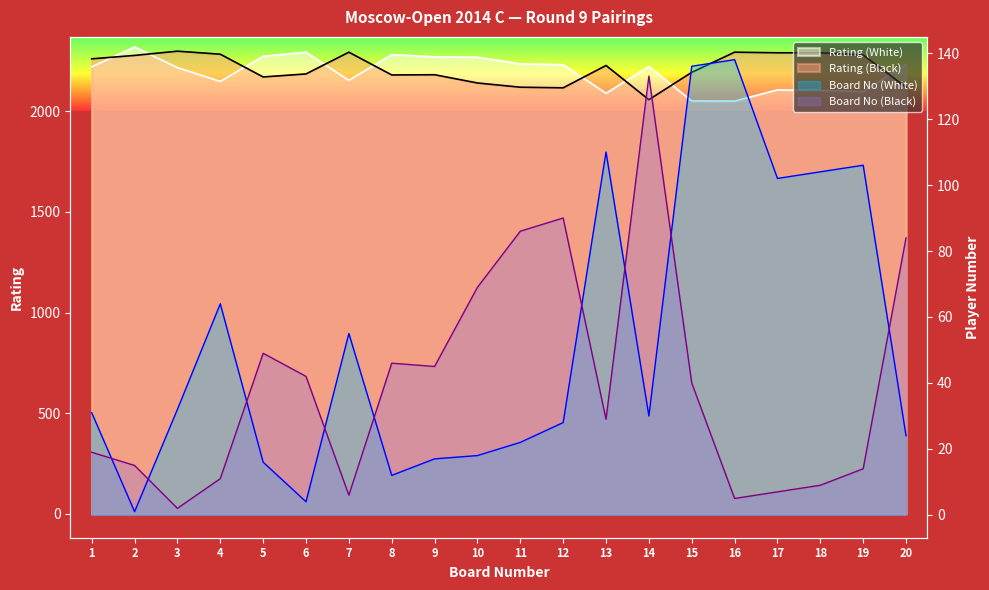

The Rating (White) series shows 3787 at 11. True or false?

False